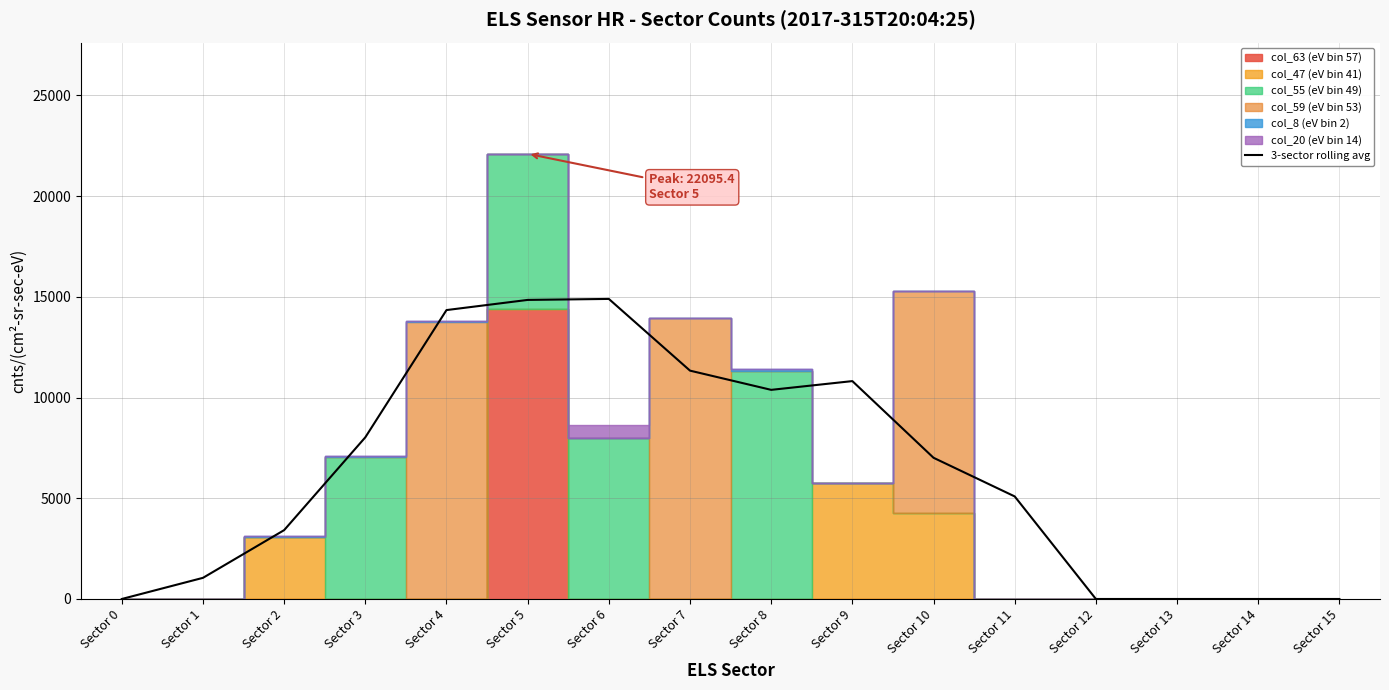

What is the sum of all values?

101194.9